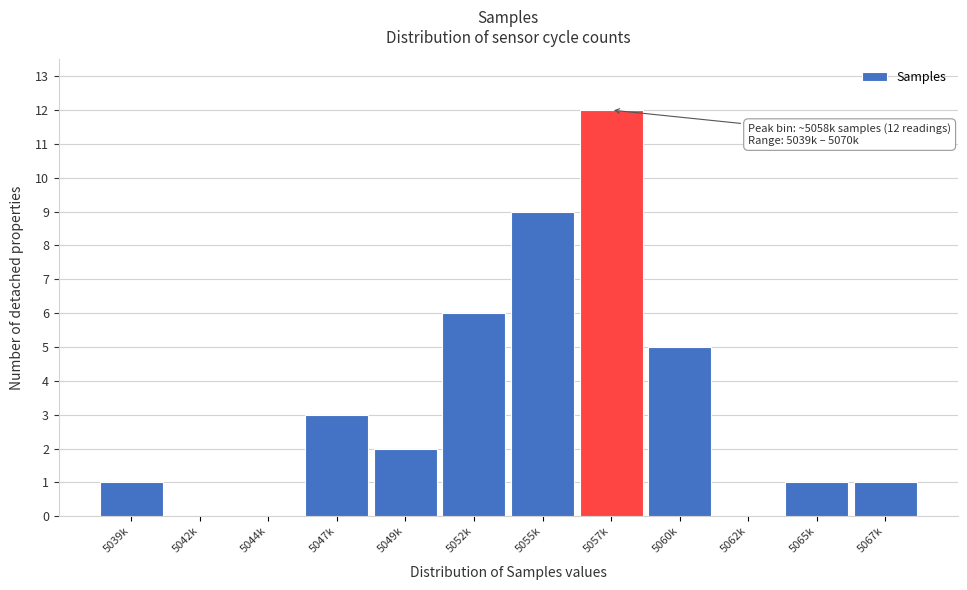

Reading left to right, list all the values displayed in this chart.

5039k=1	5042k=0	5044k=0	5047k=3	5049k=2	5052k=6	5055k=9	5057k=12	5060k=5	5062k=0	5065k=1	5067k=1